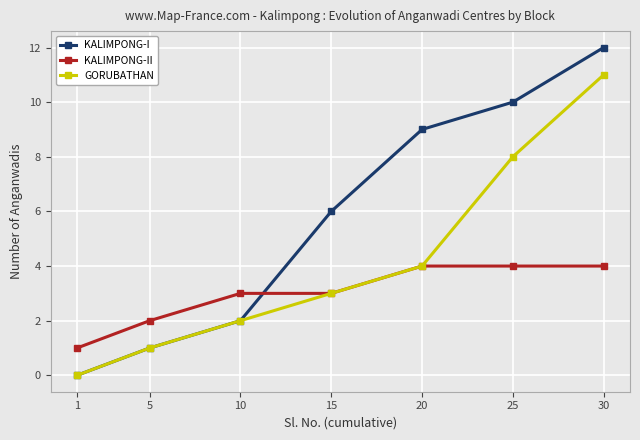

Which series has the largest total across all categories?

KALIMPONG-I